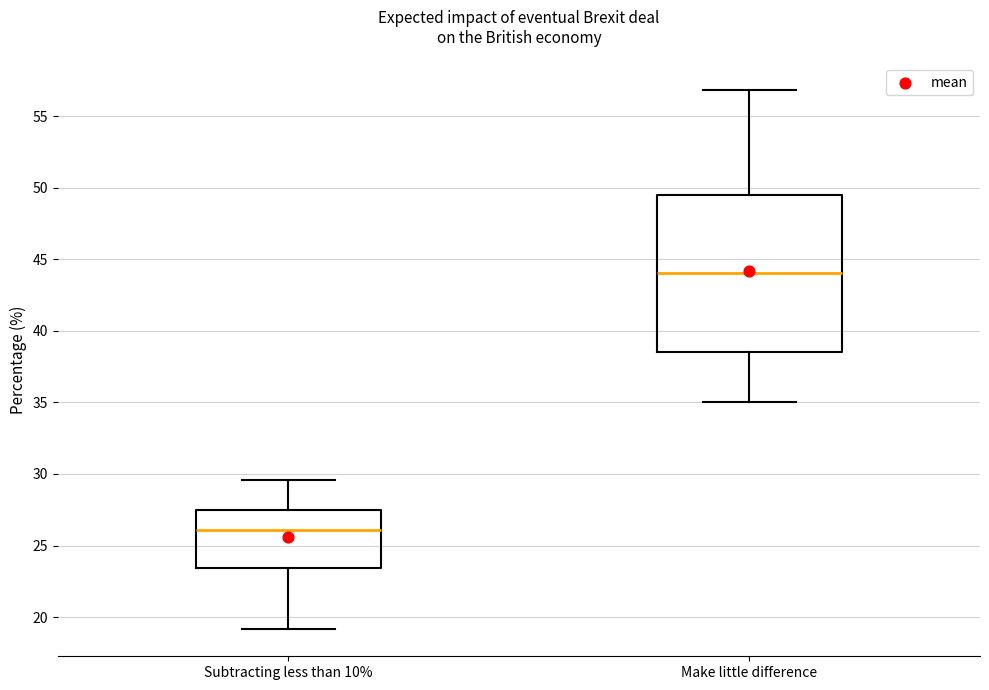

Where does the lower whisker of the box for Subtracting less than 10% end on the y-axis? The values are not printed on the chart, so give them approximately, as read against the axis.

19.0